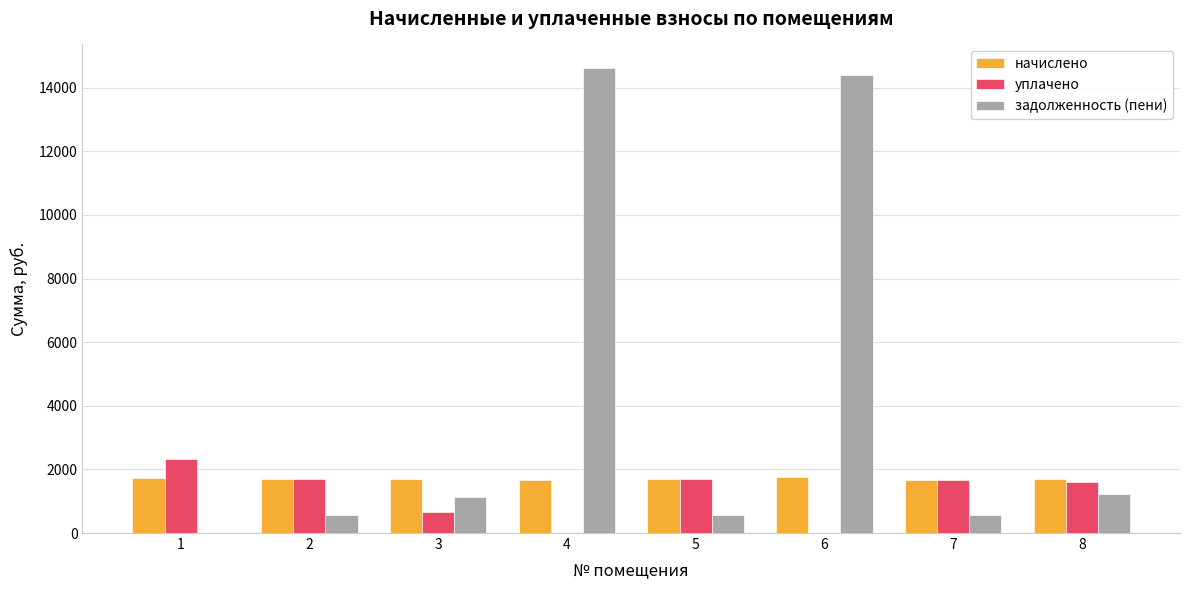

What is the difference between the начислено values at 1 and 5?

51.3